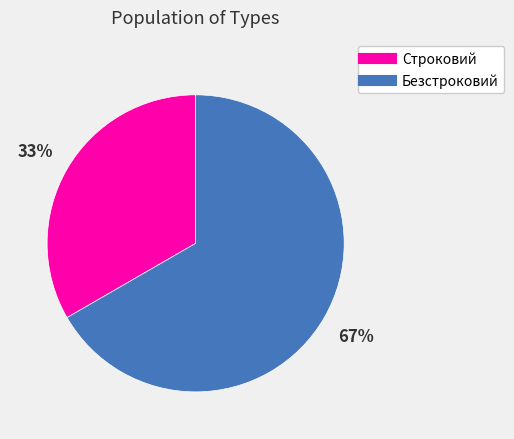

Is the sum of Безстроковий and Строковий greater than half?

Yes